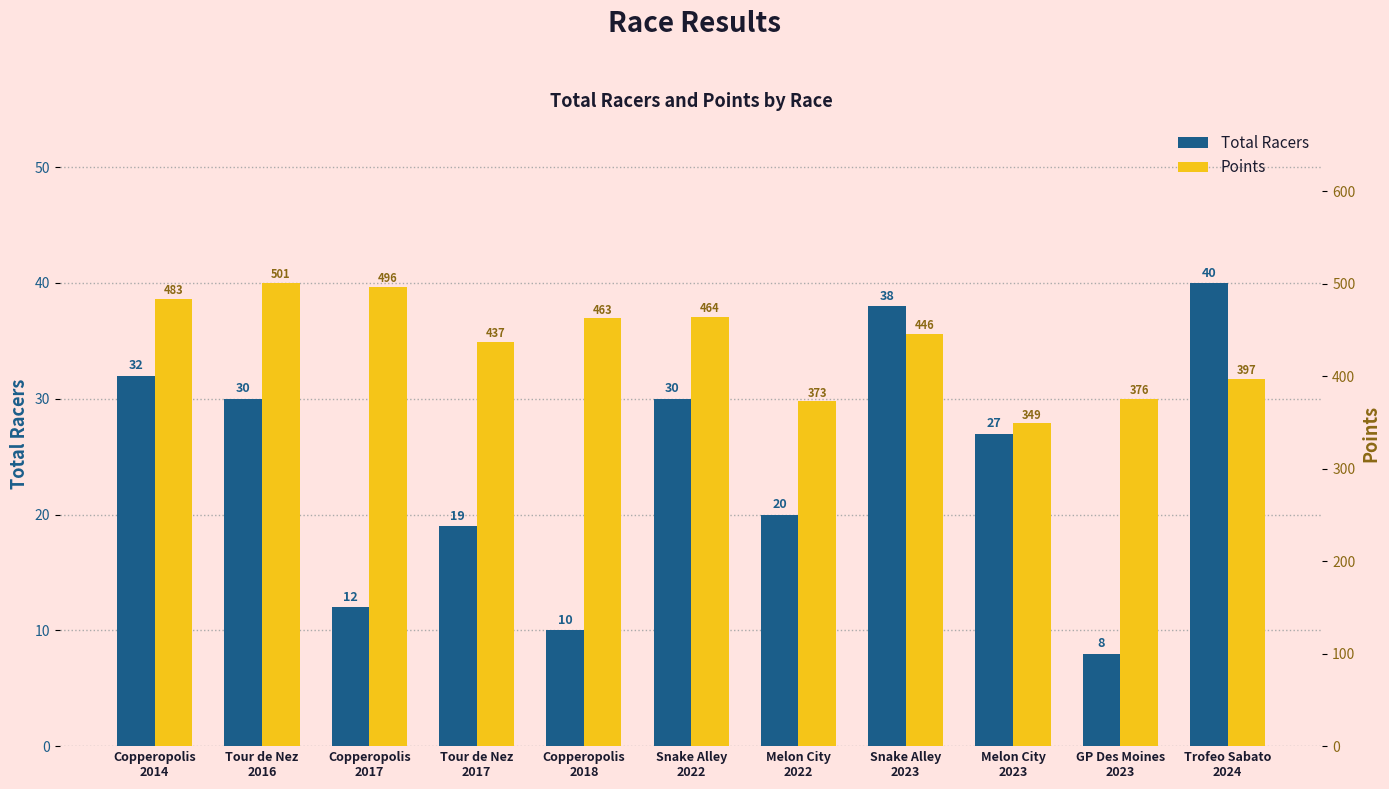

Which series has the widest spread of values?

Points